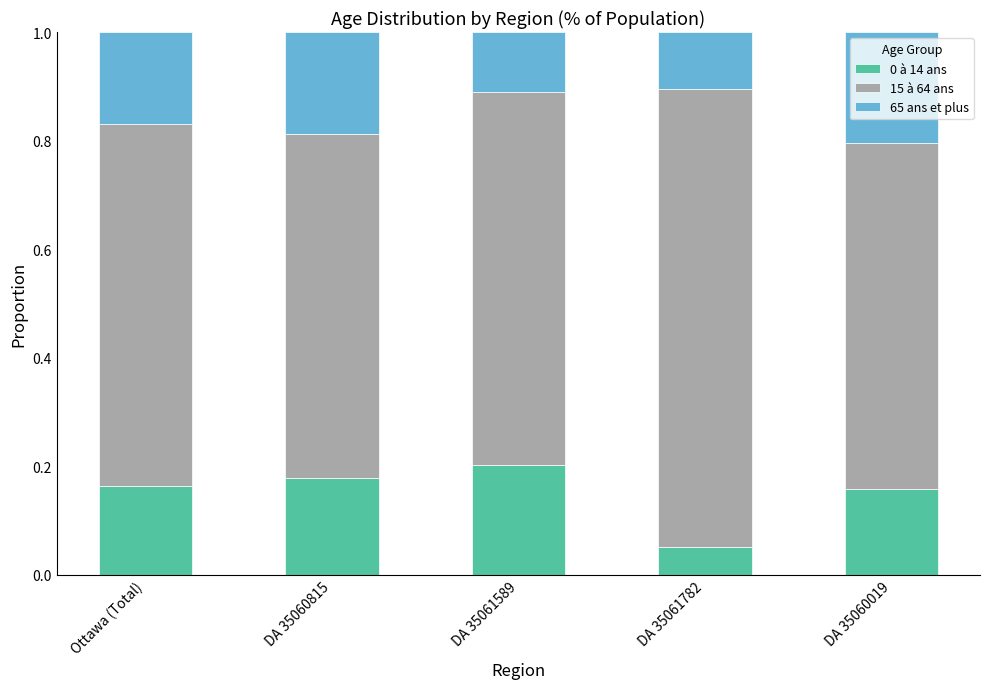

Count the 0 à 14 ans values in the range 0 to 1.

5